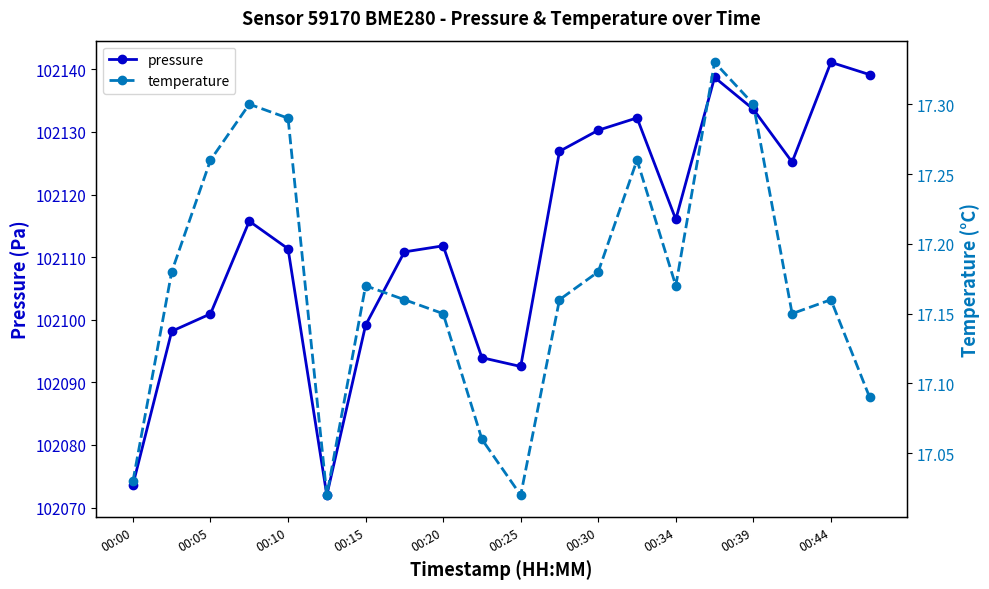

True or false: pressure has more than 0 points higher than both neighbors.

True